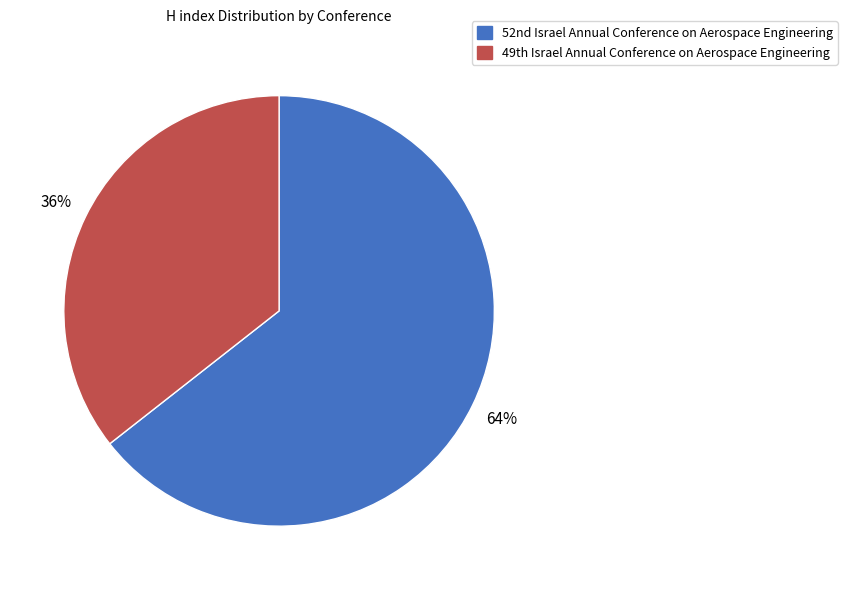

Is there a majority slice in this chart?

Yes